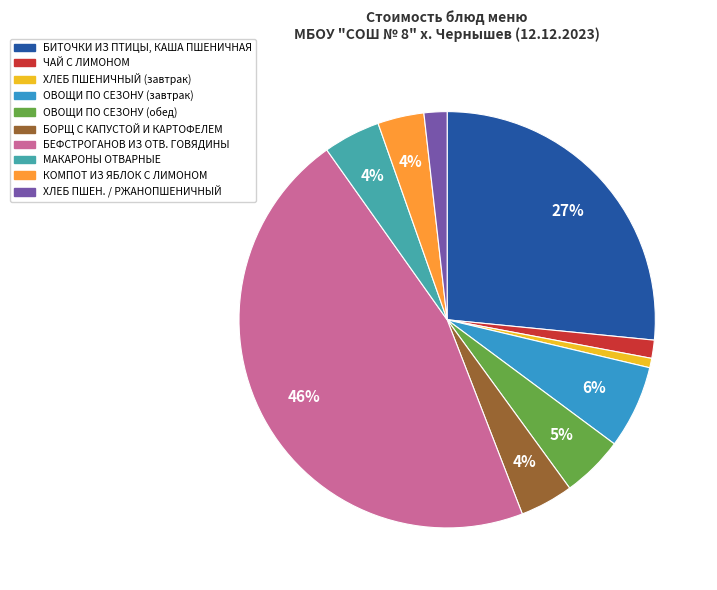

To the nearest percent, what is the difference between the largest and smallest slice percentages?

45%